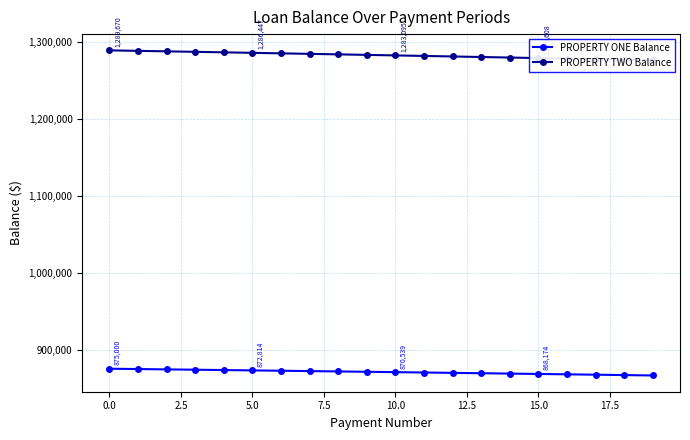

Rank the series by their average value, from lowest to highest.

PROPERTY ONE Balance, PROPERTY TWO Balance